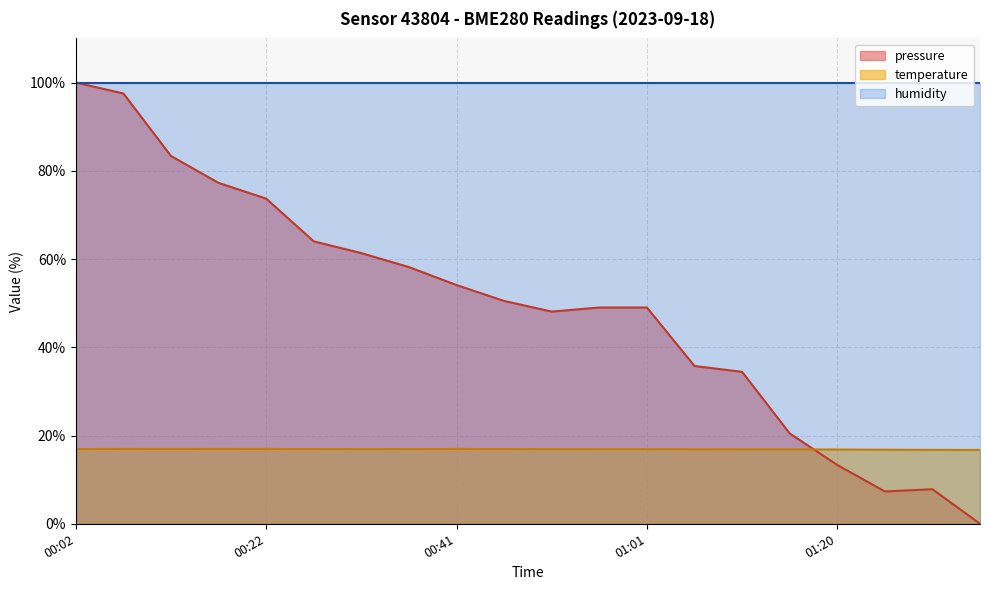

Which category has the highest value in the pressure series?

00:02